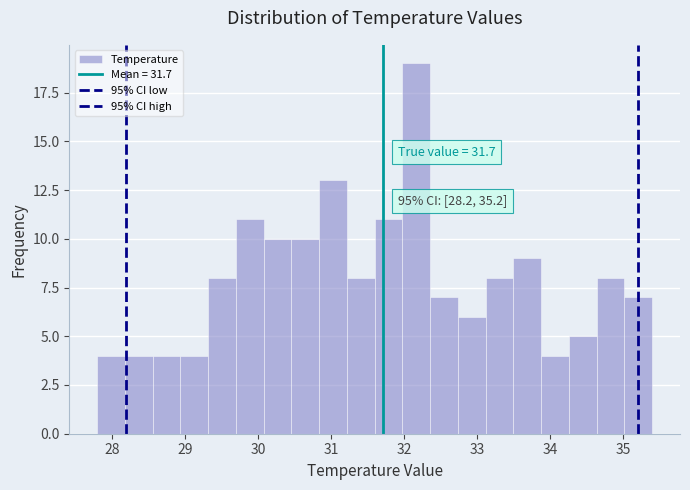

Around what value on the x-axis is the tallest bar? Give the approximate position of its centre, as read against the axis.

32.2